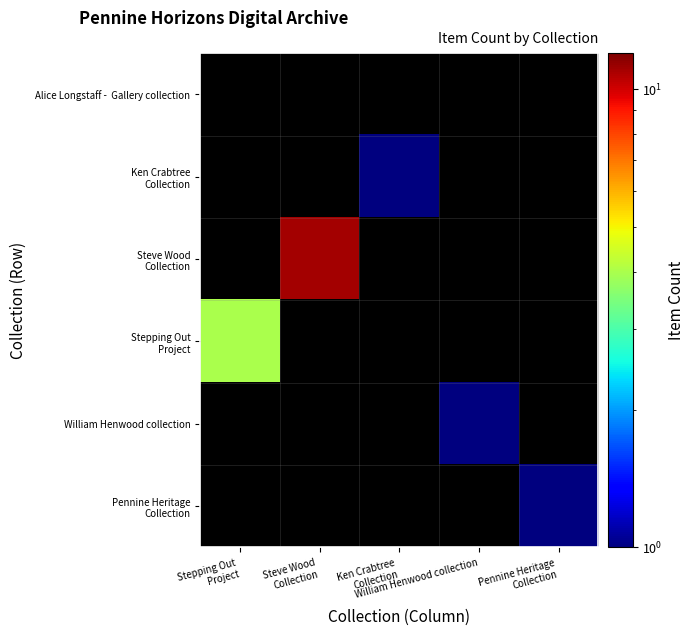

True or false: Steve Wood Collection has a value of 11.0 at Steve Wood Collection.

True